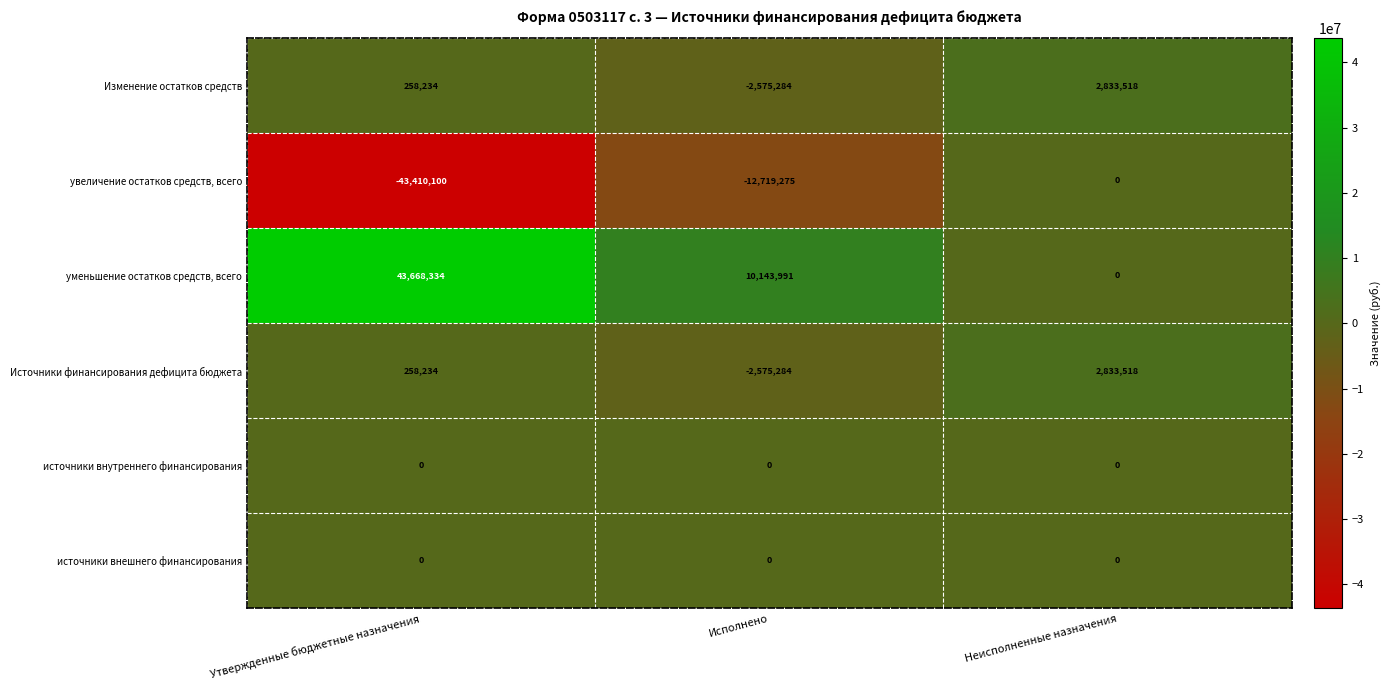

How many distinct data groups are displayed?

6